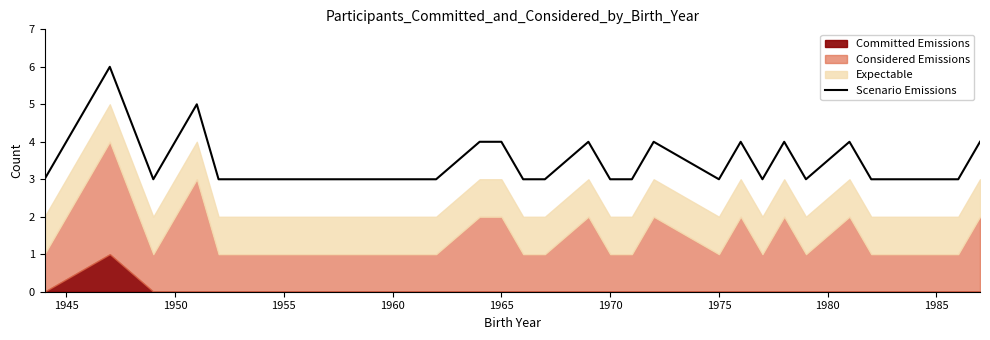

Reading right to left, list all the values displayed in this chart.

4	3	3	3	4	3	4	3	4	3	4	3	3	4	3	3	4	4	3	3	3	3	3	5	3	6	3